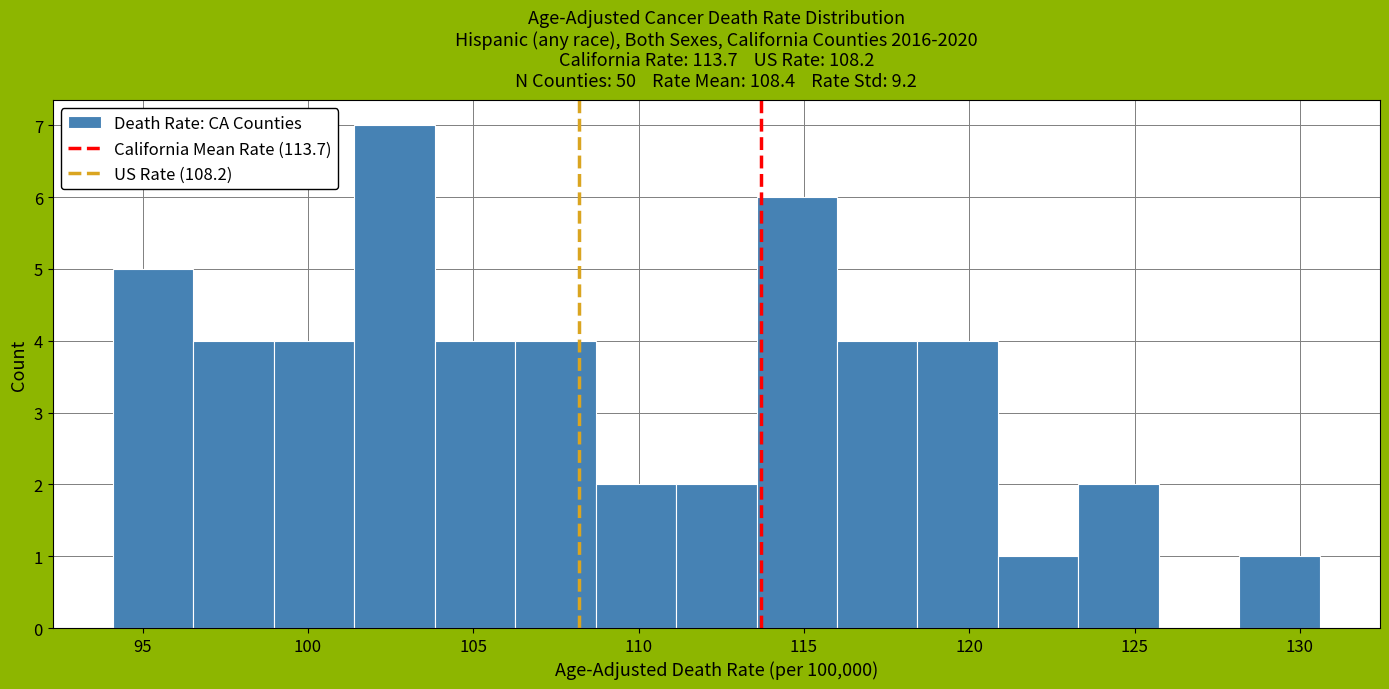

Over which range of the x-axis is the bar tallest?

101.5 to 104.0